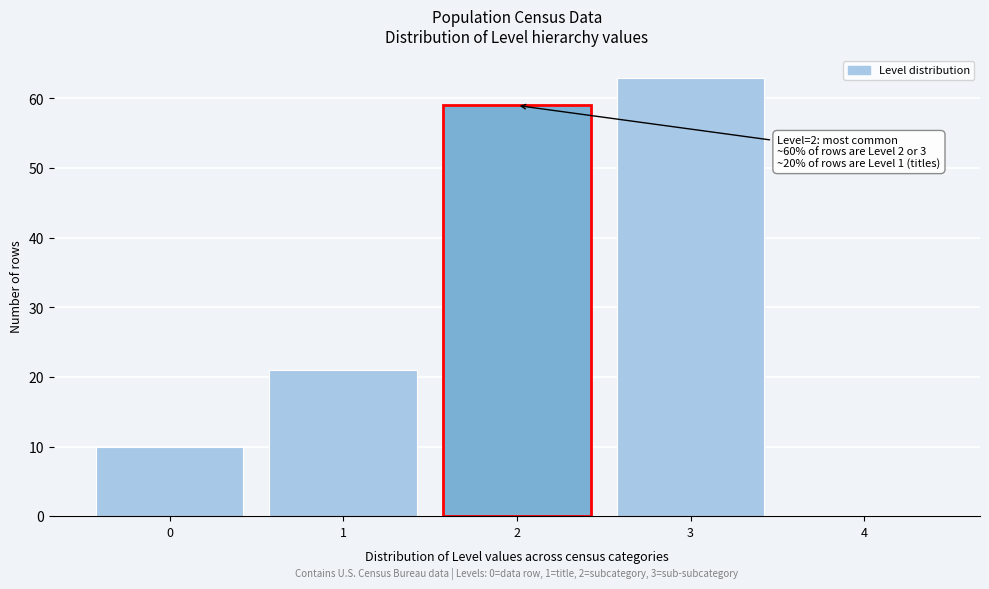

Which range on the x-axis has the tallest bar?

2.5 to 3.5